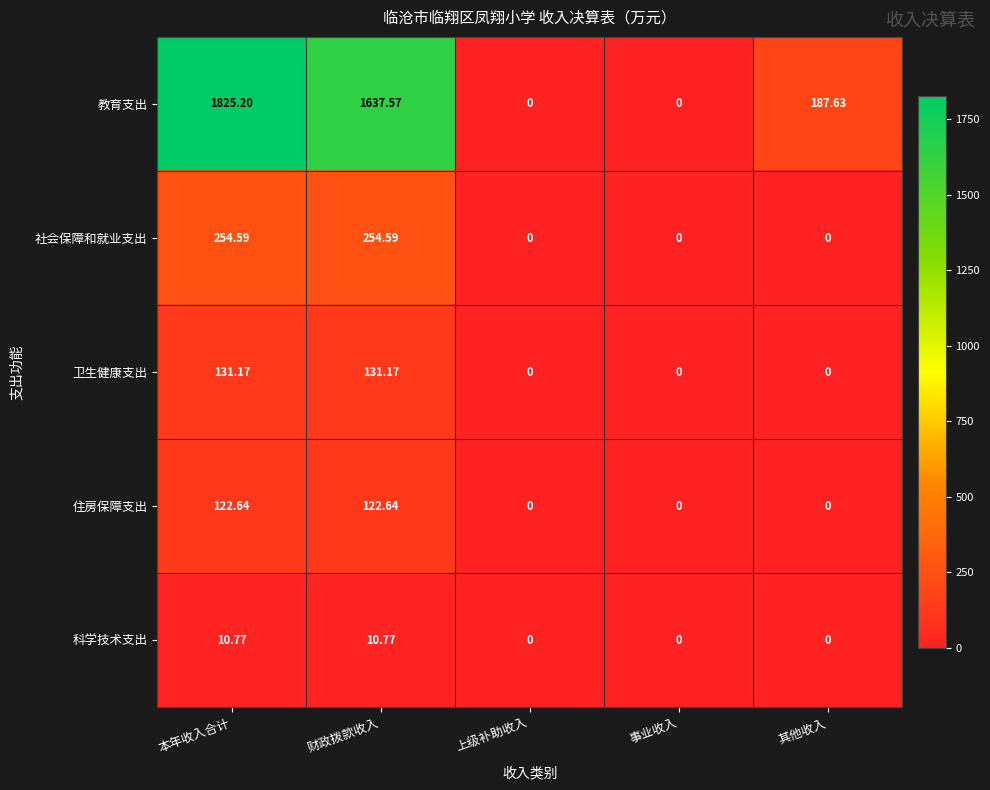

Which series has the largest total across all categories?

教育支出